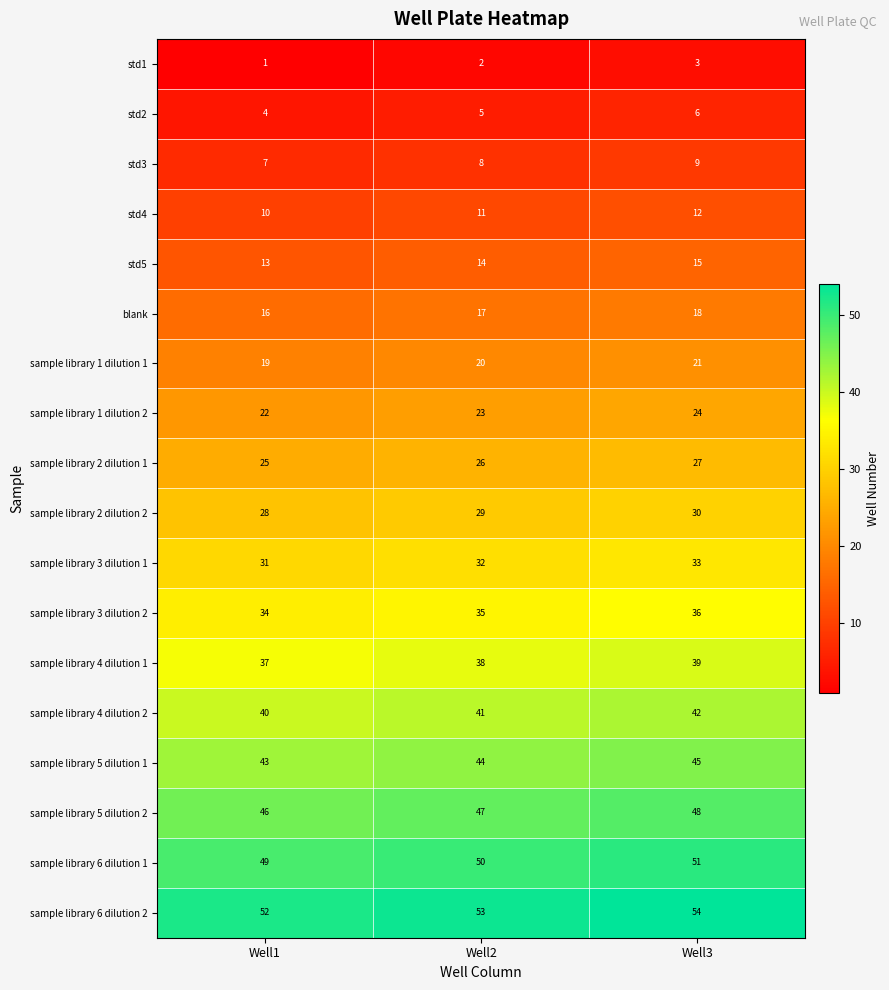

What is the difference between the highest and lowest values at Well3?

51